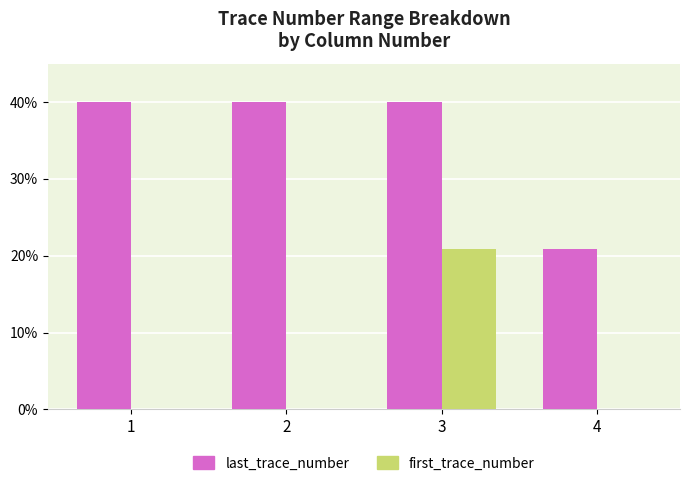

What are all the series names shown in the legend?

last_trace_number, first_trace_number